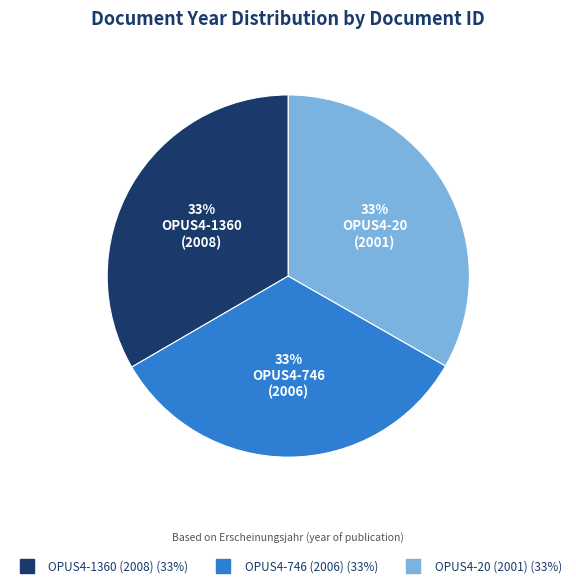

To the nearest percent, what percentage of the pie is OPUS4-1360 (2008)?

33%